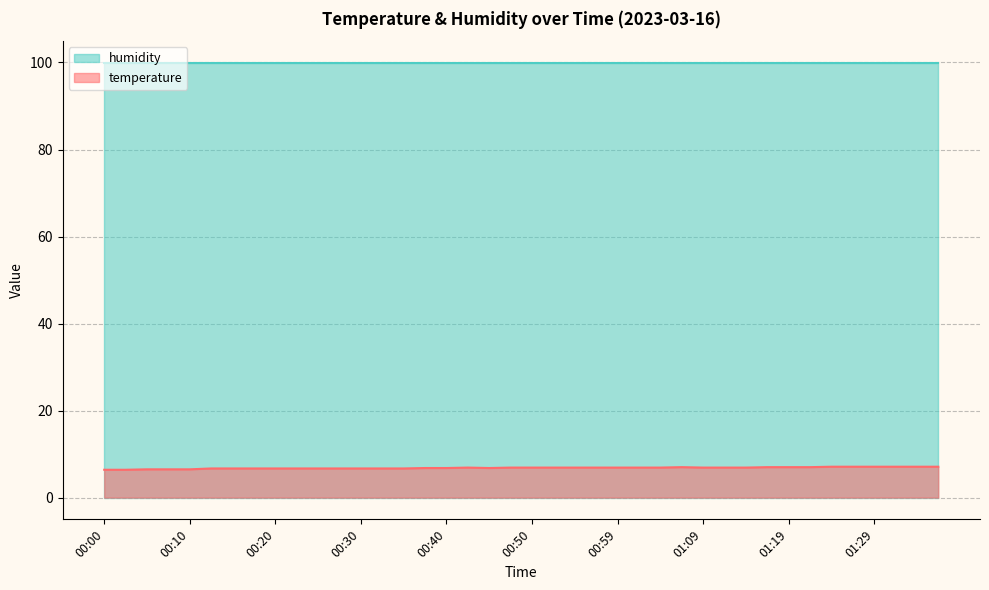

Which category has the highest value across all series?

01:24